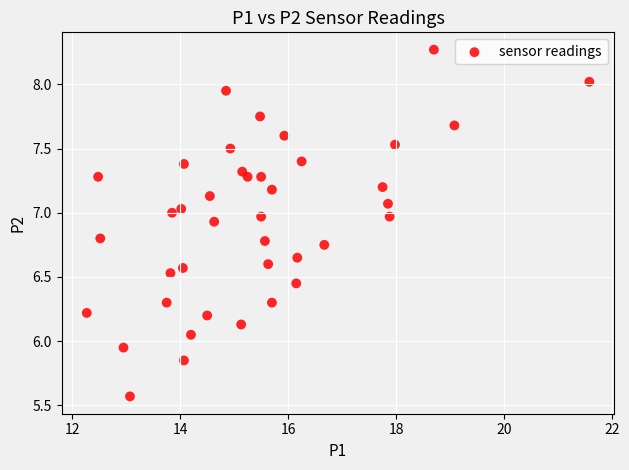

What is the range of Y values (max minus min)?

2.7